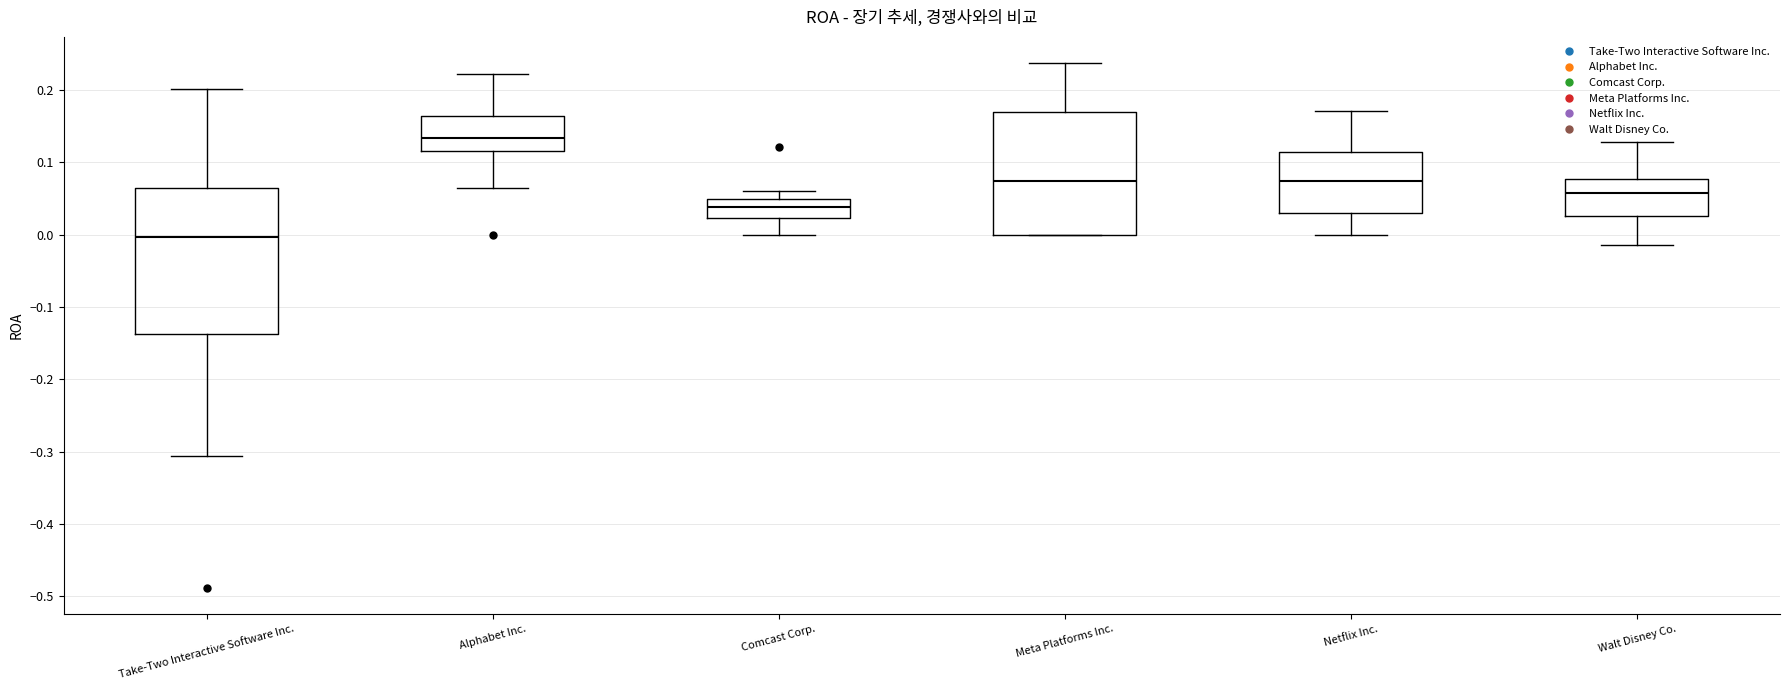

Where is the upper edge of the box for Alphabet Inc. on the y-axis? The values are not printed on the chart, so give them approximately, as read against the axis.

0.16